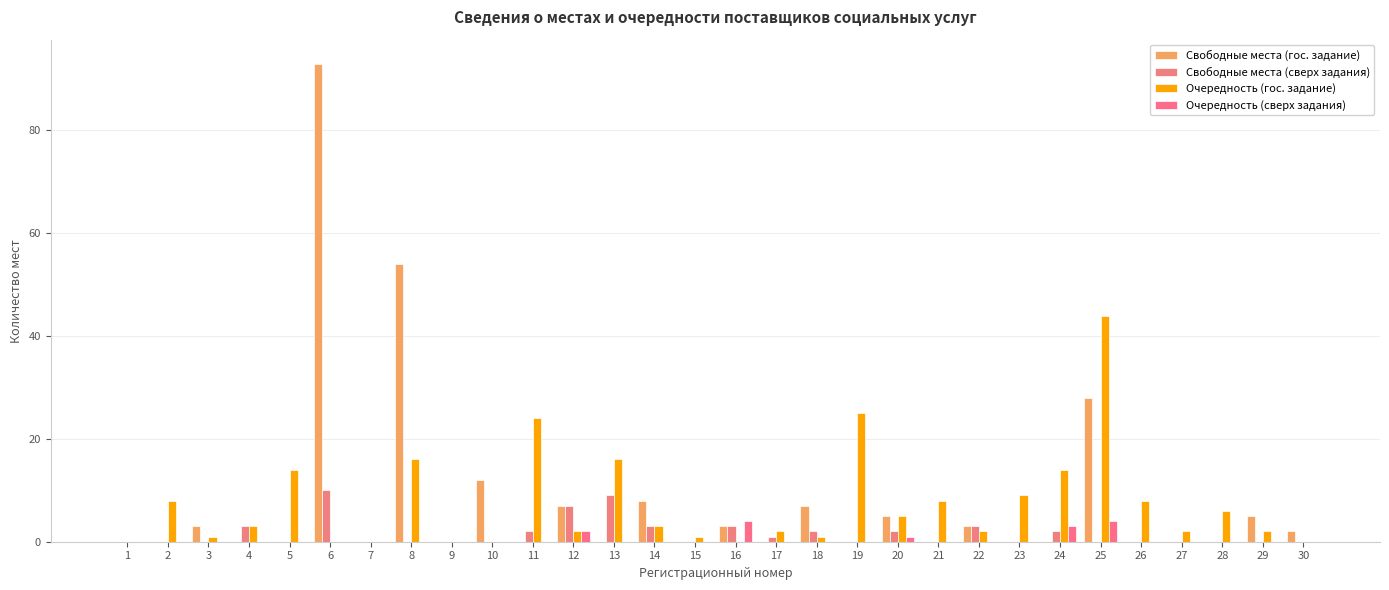

Reading left to right, extract all data points from this chart.

Свободные места (гос. задание): 1=0	2=0	3=3	4=0	5=0	6=93	7=0	8=54	9=0	10=12	11=0	12=7	13=0	14=8	15=0	16=3	17=0	18=7	19=0	20=5	21=0	22=3	23=0	24=0	25=28	26=0	27=0	28=0	29=5	30=2
Свободные места (сверх задания): 1=0	2=0	3=0	4=3	5=0	6=10	7=0	8=0	9=0	10=0	11=2	12=7	13=9	14=3	15=0	16=3	17=1	18=2	19=0	20=2	21=0	22=3	23=0	24=2	25=0	26=0	27=0	28=0	29=0	30=0
Очередность (гос. задание): 1=0	2=8	3=1	4=3	5=14	6=0	7=0	8=16	9=0	10=0	11=24	12=2	13=16	14=3	15=1	16=0	17=2	18=1	19=25	20=5	21=8	22=2	23=9	24=14	25=44	26=8	27=2	28=6	29=2	30=0
Очередность (сверх задания): 1=0	2=0	3=0	4=0	5=0	6=0	7=0	8=0	9=0	10=0	11=0	12=2	13=0	14=0	15=0	16=4	17=0	18=0	19=0	20=1	21=0	22=0	23=0	24=3	25=4	26=0	27=0	28=0	29=0	30=0